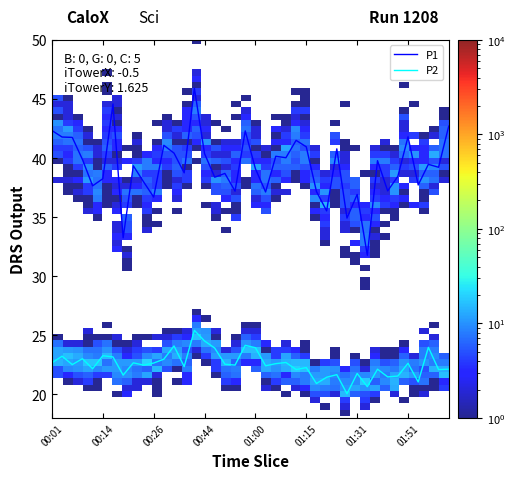

What is the greatest value displayed?

45.9